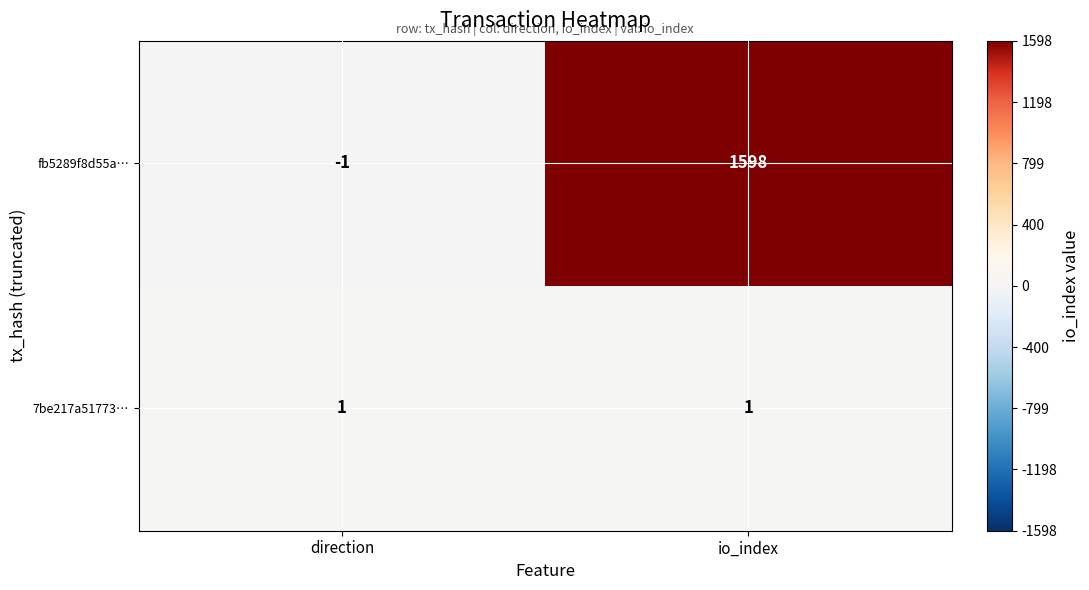

What is the sum of all fb5289f8d55a… values?

1597